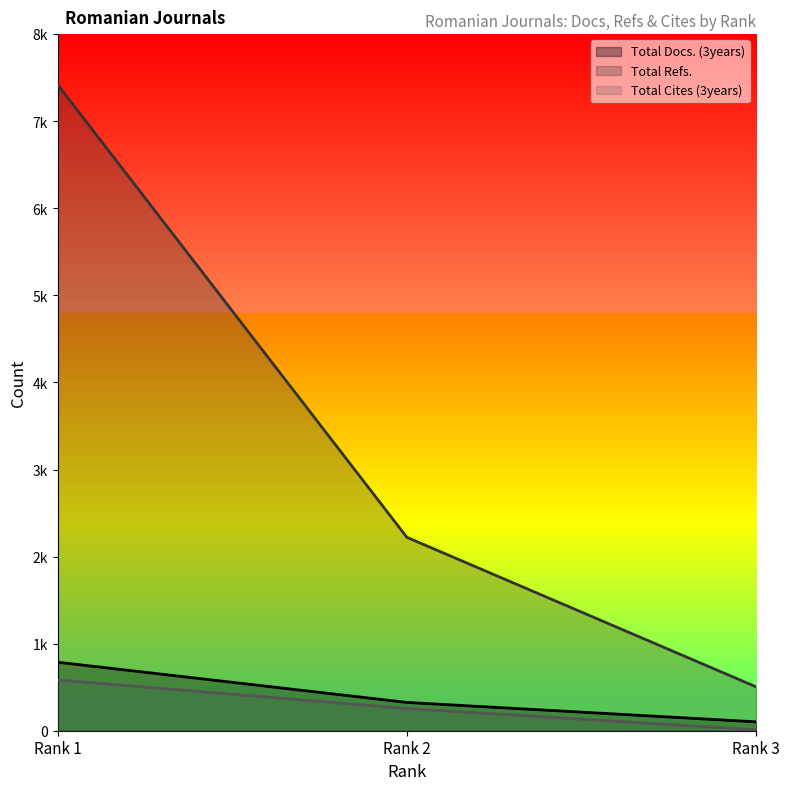

What is the average value of the Total Refs. series?

3382